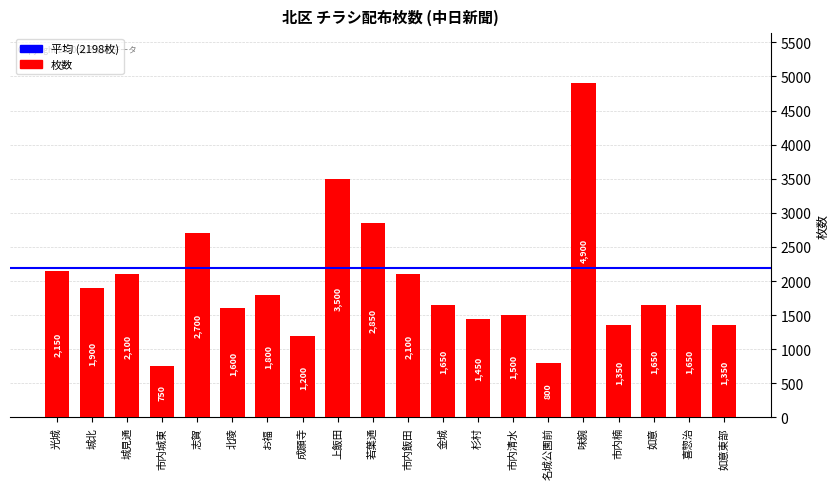

What is the maximum value shown in the chart?

4900